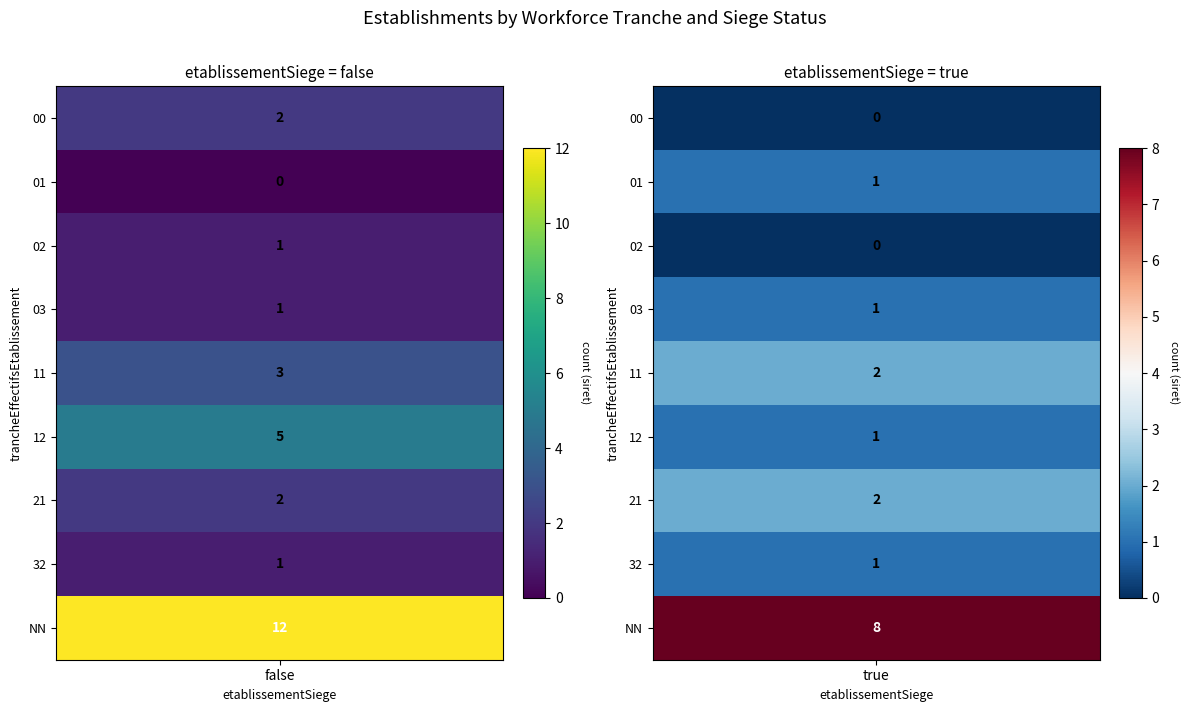

Where is true nearest to the value 4?

11